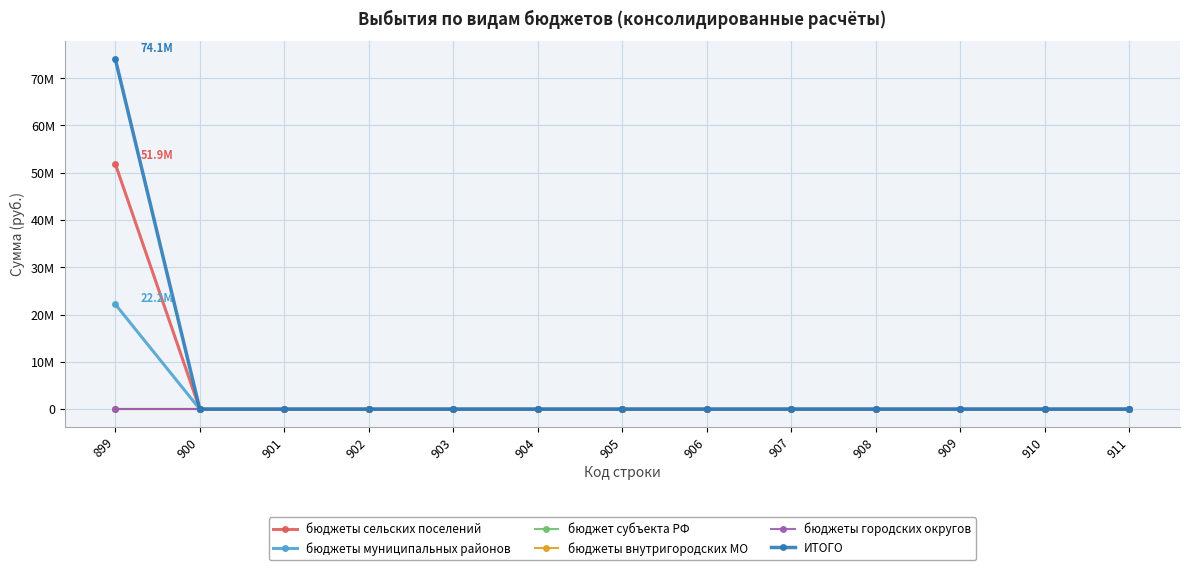

Which series has the widest spread of values?

ИТОГО